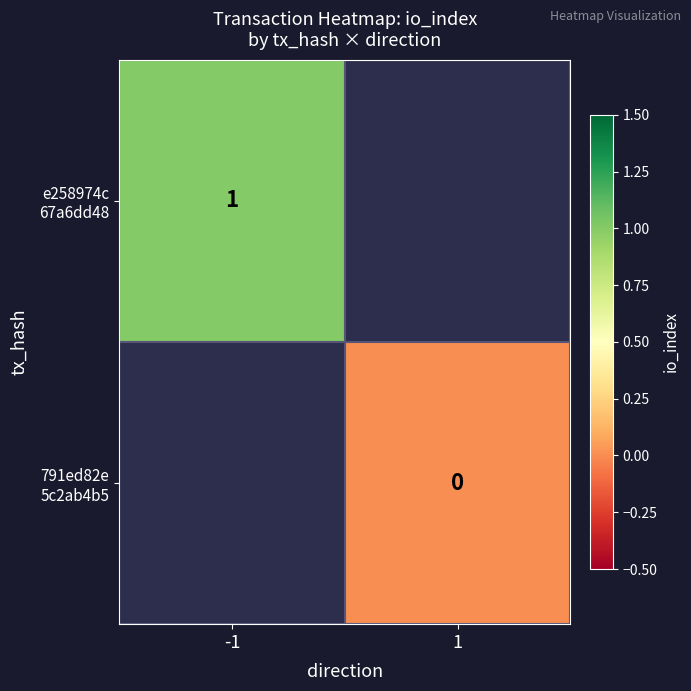

At how many categories does at least one series exceed 0?

1